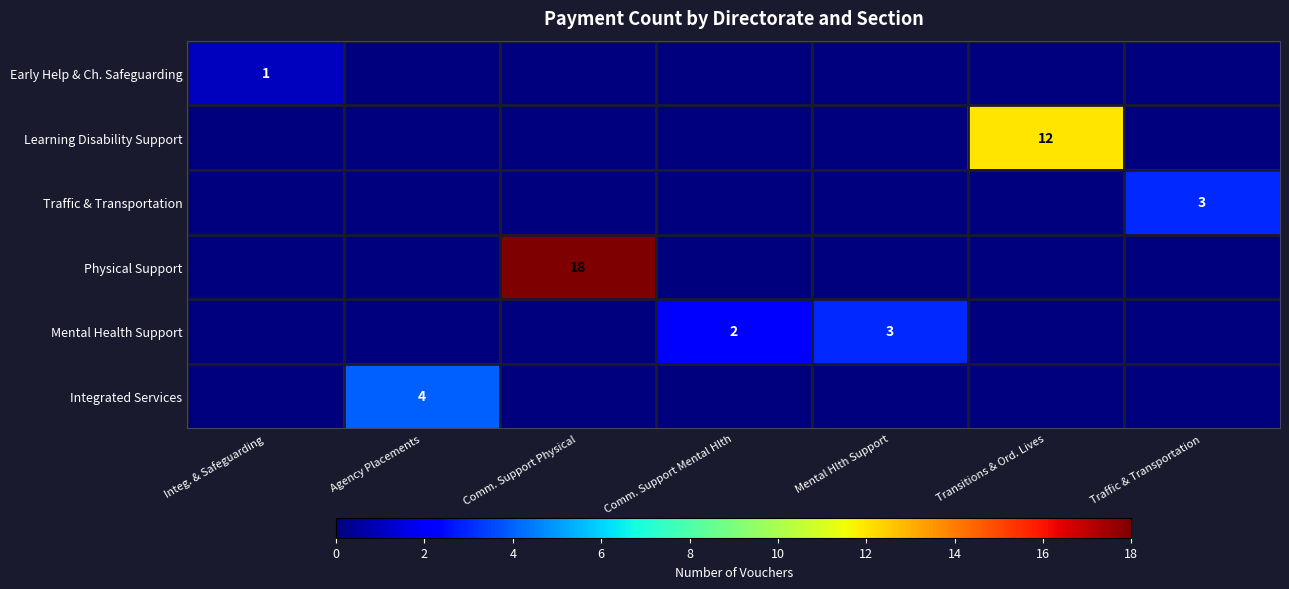

List the series in order of their peak value, lowest first.

Early Help & Ch. Safeguarding, Traffic & Transportation, Mental Health Support, Integrated Services, Learning Disability Support, Physical Support